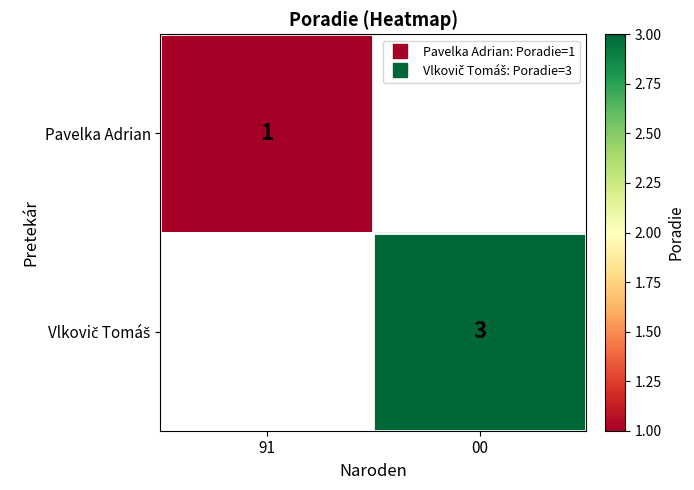

What is the total value across all series at 00?

3